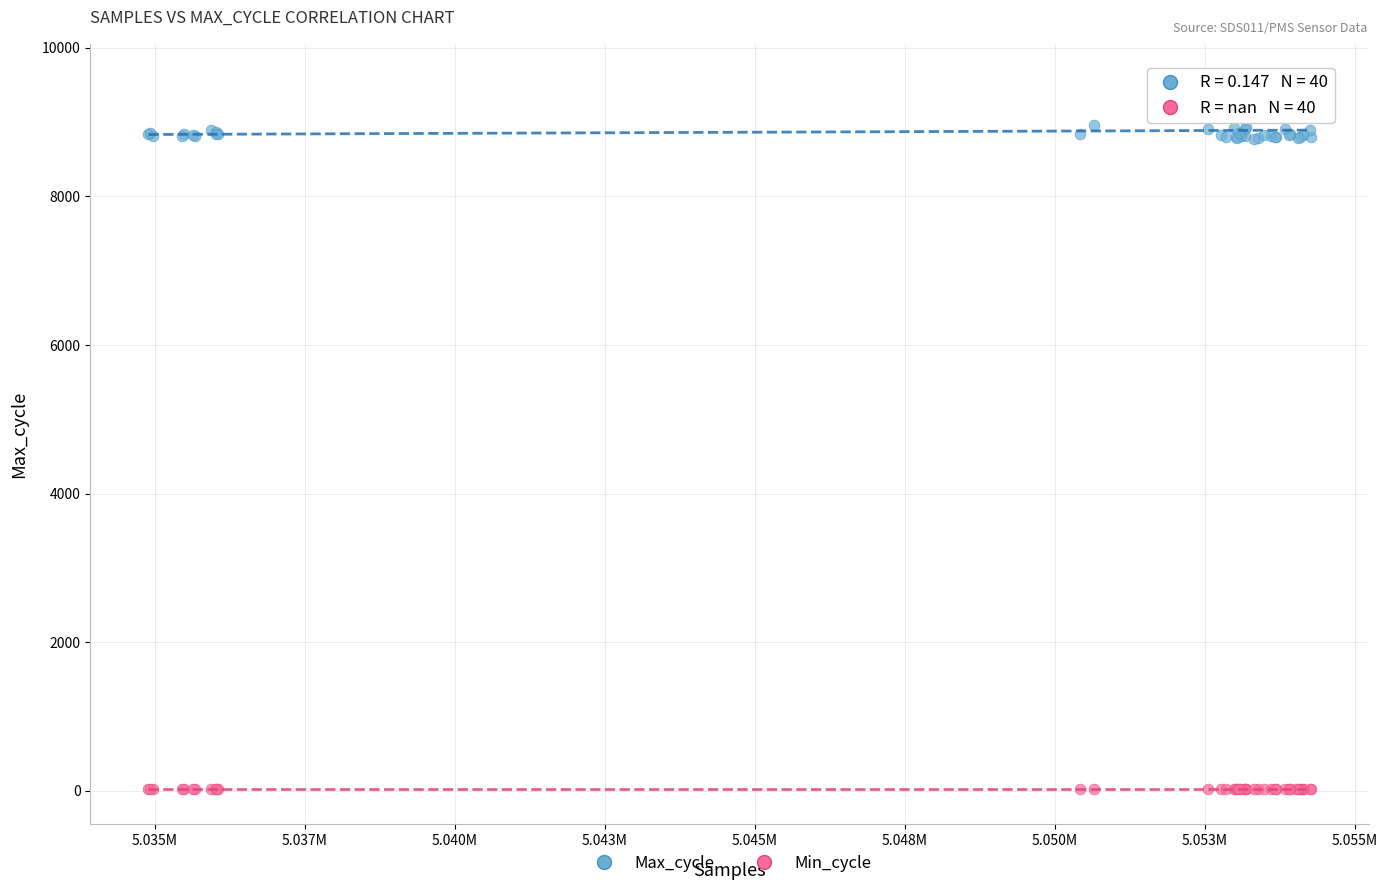

Which series contains the highest Y value?

Max_cycle